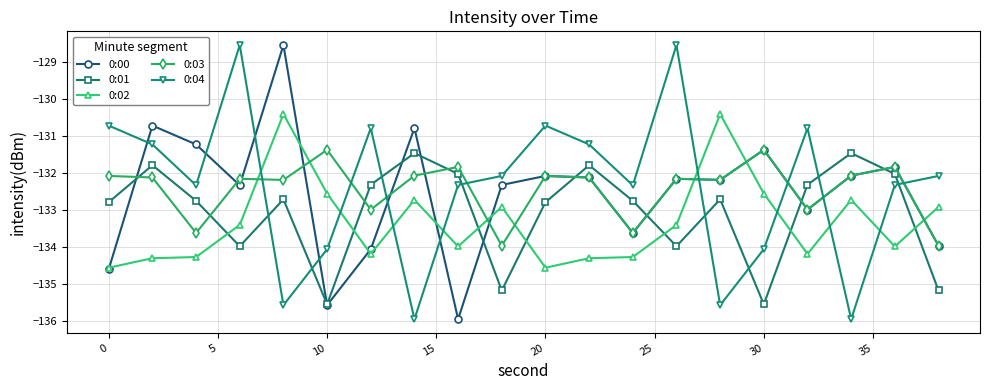

At how many categories does at least one series exceed -129?

3